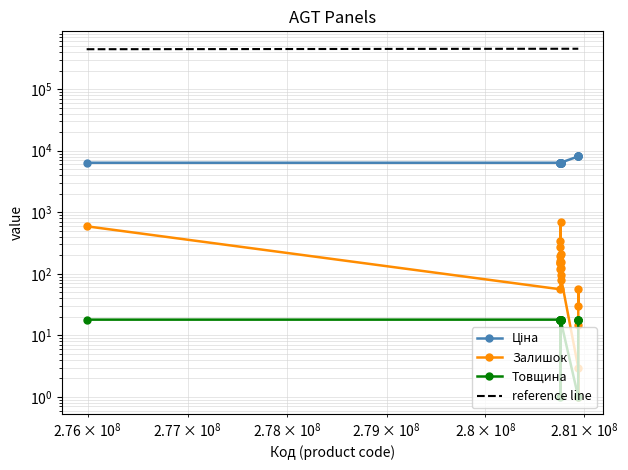

The Товщина series shows 32.0 at 18. True or false?

False